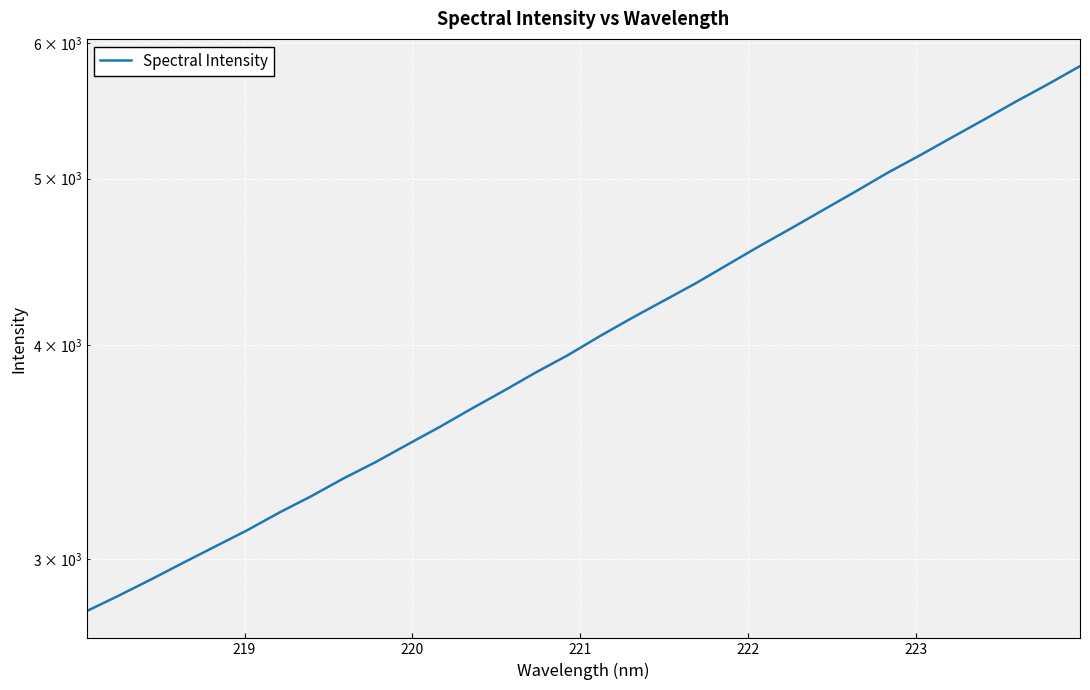

What is the minimum value shown in the chart?

2796.8